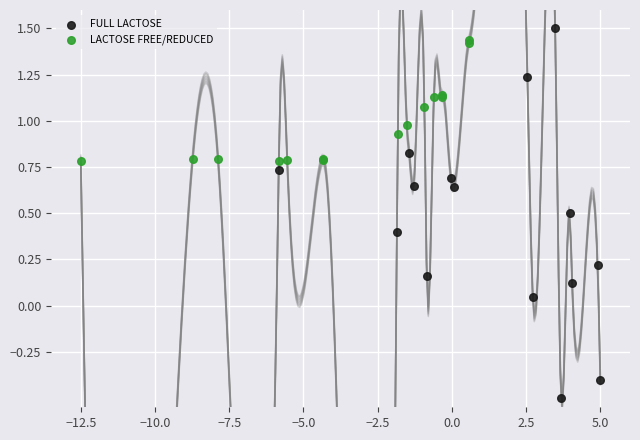

Which series has the widest spread of Y values?

FULL LACTOSE